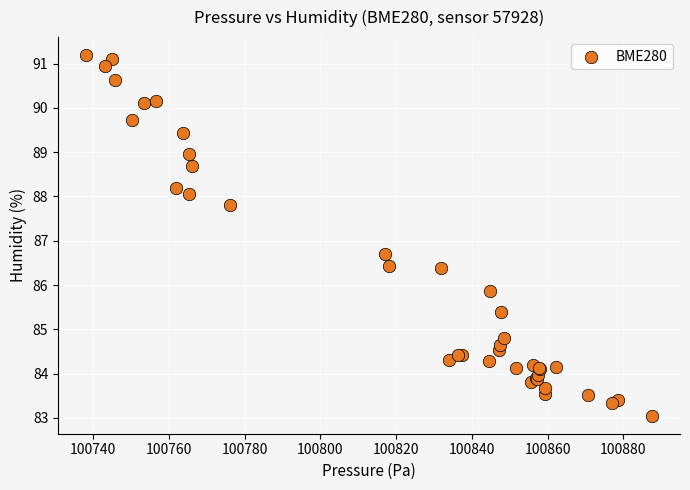

What Y value in the scatter plot is closest to 87?

86.7